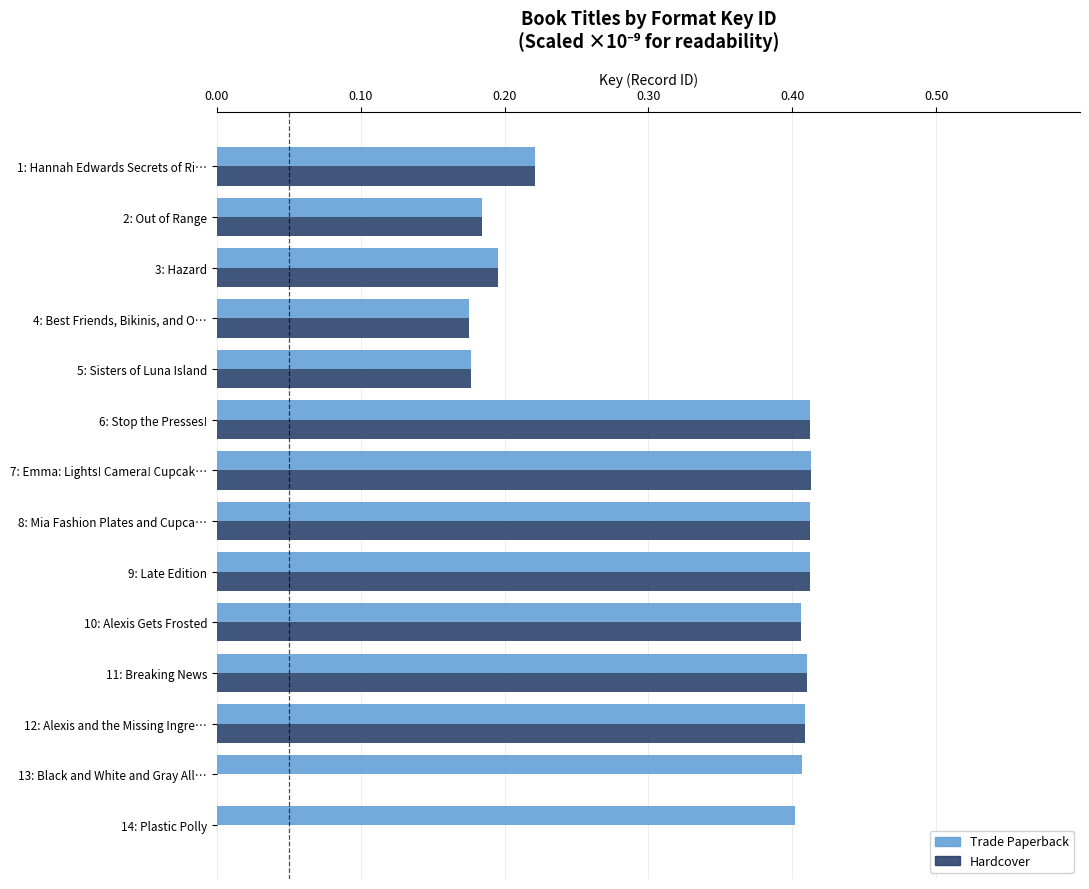

What are all the series names shown in the legend?

Trade Paperback, Hardcover